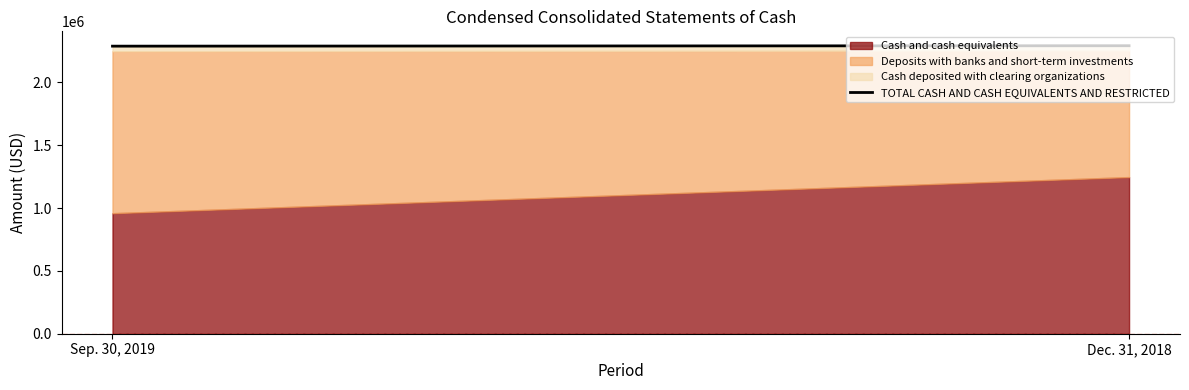

Is it true that the value at Sep. 30, 2019 is 3029443?

False